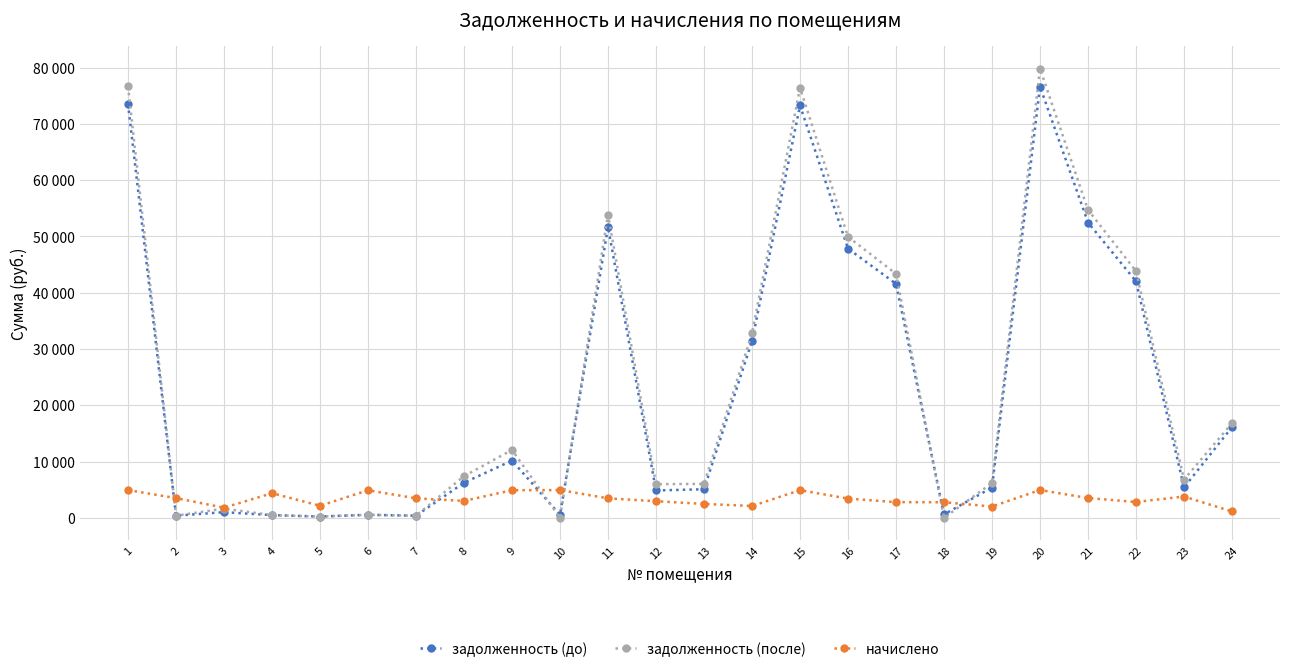

What are all the series names shown in the legend?

задолженность (до), задолженность (после), начислено